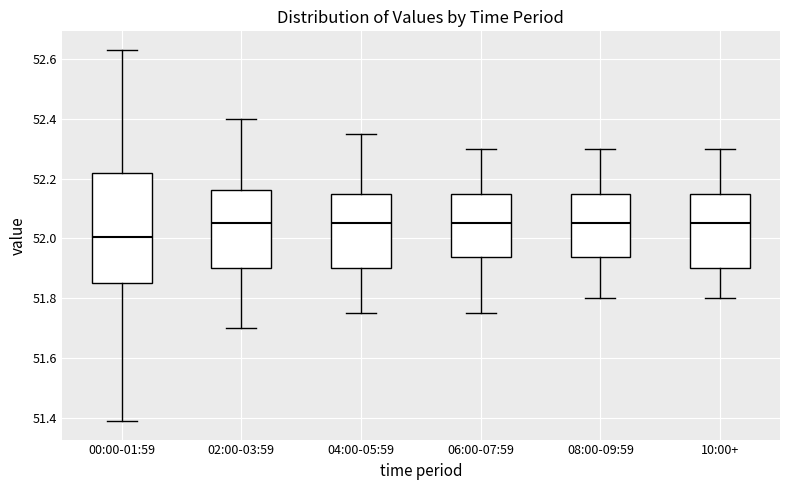

Reading left to right, transcribe this box plot: for each box, give where its median line is, the range the box spans, and where its two whiskers end, as read against the y-axis. The values are not printed on the chart, so give them approximately, as read against the axis.

00:00-01:59: median 52.00, box 51.86 to 52.22, whiskers 51.40 to 52.64
02:00-03:59: median 52.06, box 51.90 to 52.16, whiskers 51.70 to 52.40
04:00-05:59: median 52.06, box 51.90 to 52.16, whiskers 51.76 to 52.36
06:00-07:59: median 52.06, box 51.94 to 52.16, whiskers 51.76 to 52.30
08:00-09:59: median 52.06, box 51.94 to 52.16, whiskers 51.80 to 52.30
10:00+: median 52.06, box 51.90 to 52.16, whiskers 51.80 to 52.30